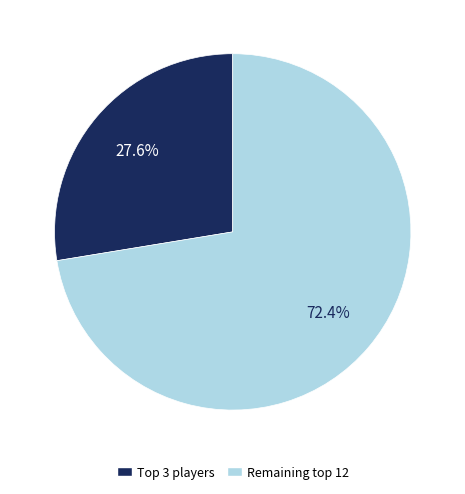

Is there any slice that represents more than half of the pie?

Yes